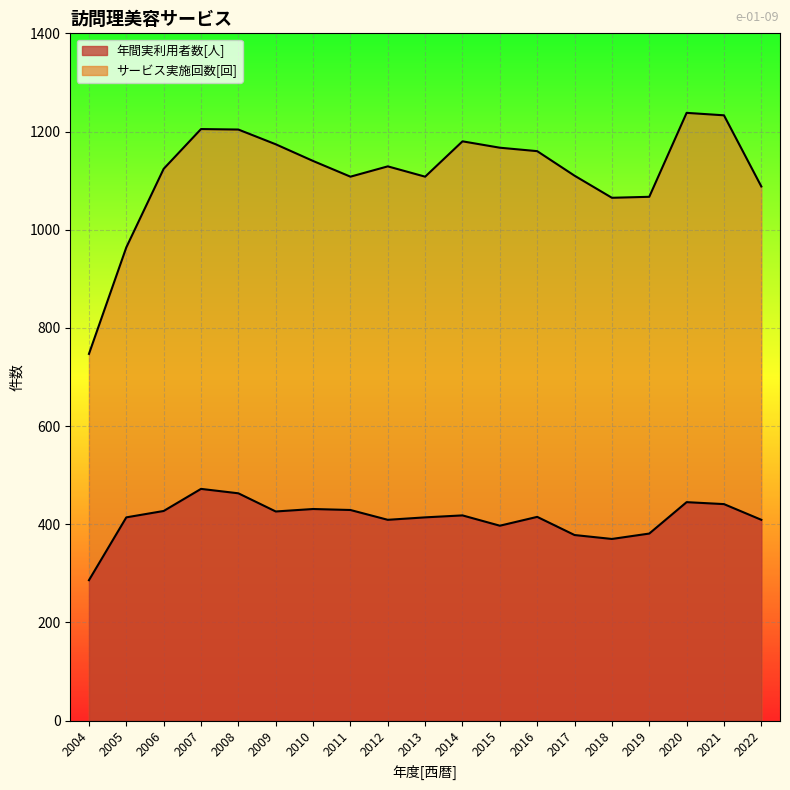

In サービス実施回数[回], how many points are higher than both neighbors (excluding endpoints)?

4